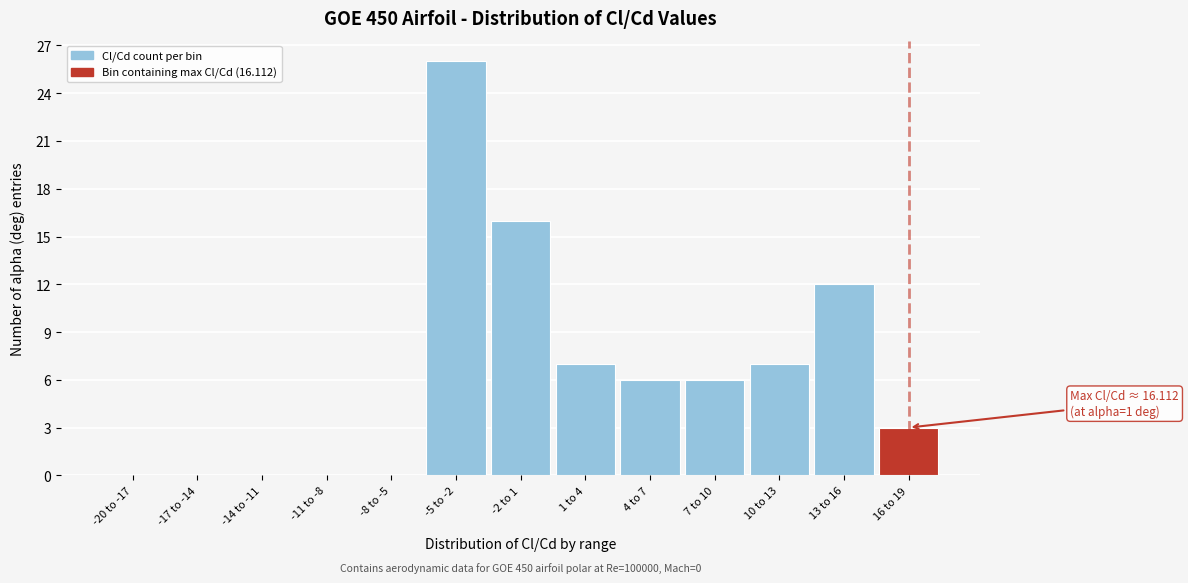

Reading left to right, transcribe all the data shown in this chart.

-20 to -17=0	-17 to -14=0	-14 to -11=0	-11 to -8=0	-8 to -5=0	-5 to -2=26	-2 to 1=16	1 to 4=7	4 to 7=6	7 to 10=6	10 to 13=7	13 to 16=12	16 to 19=3